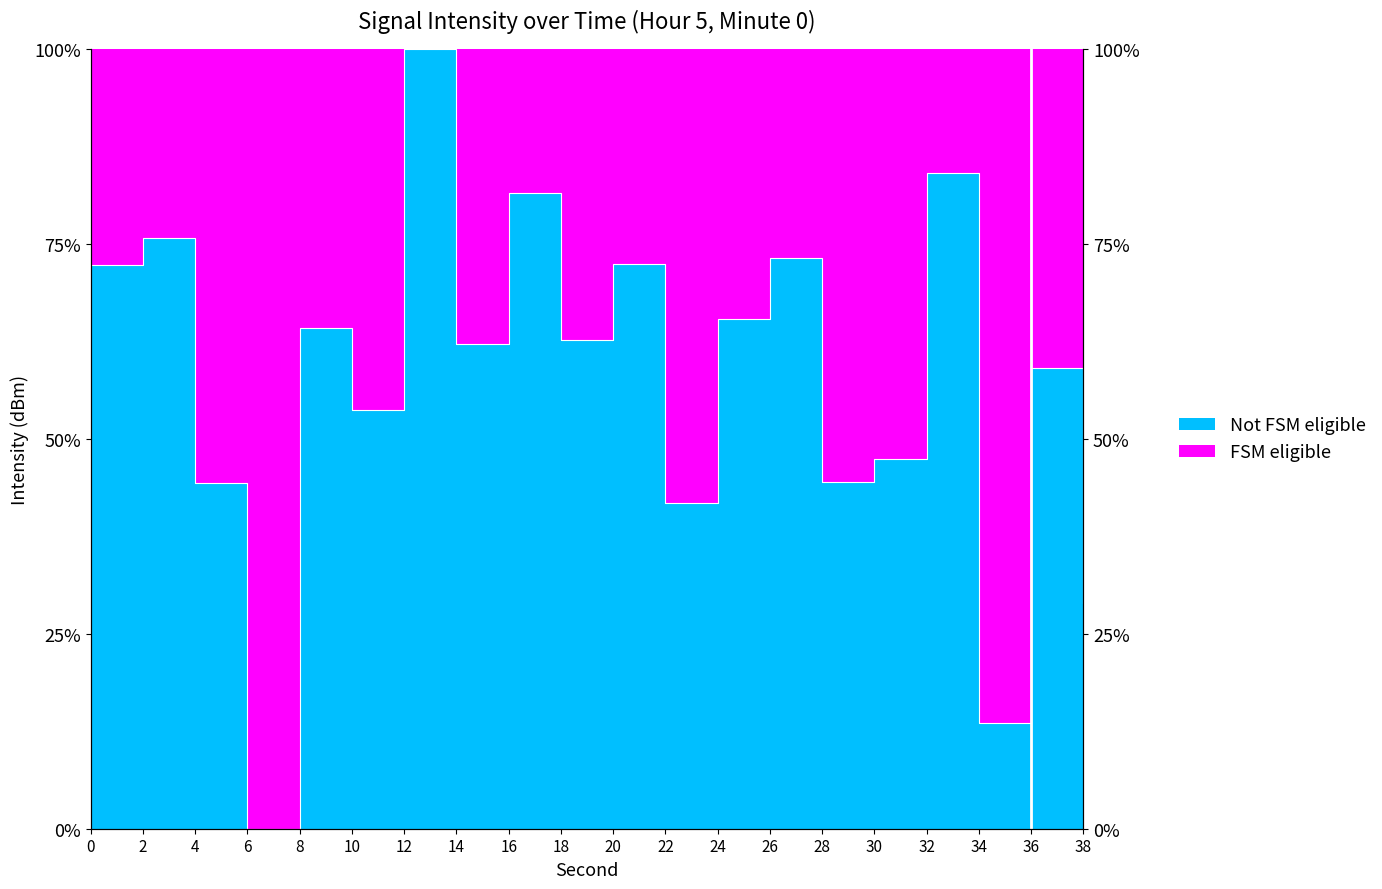

Does the chart have visible grid lines?

No